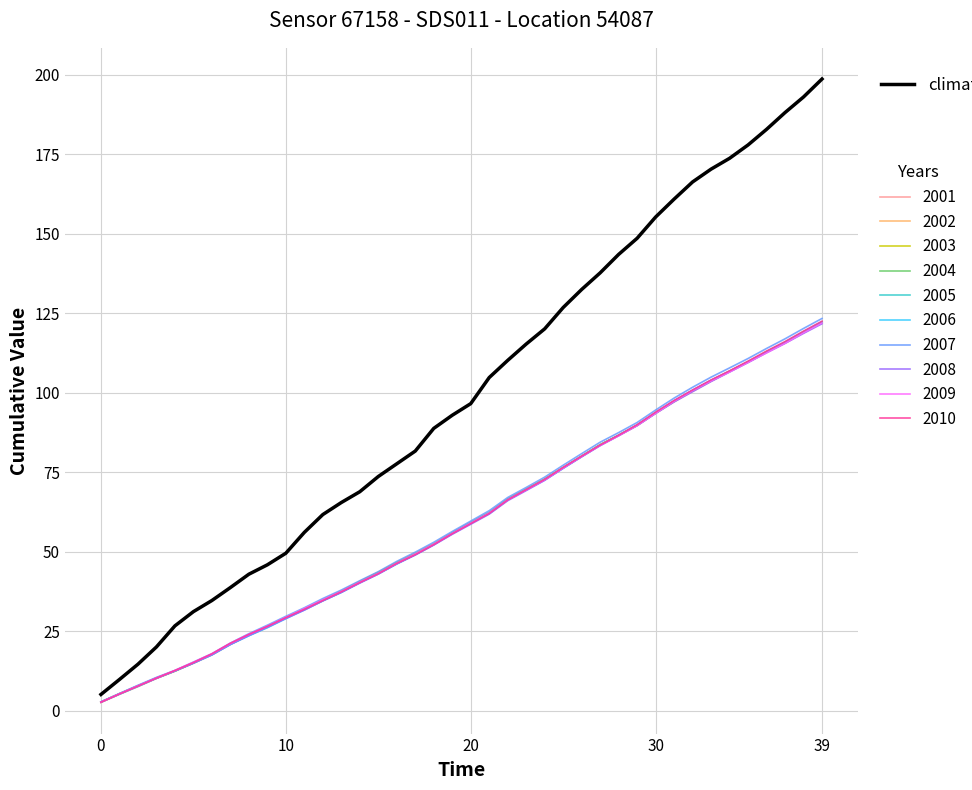

What is the greatest value displayed?

198.6